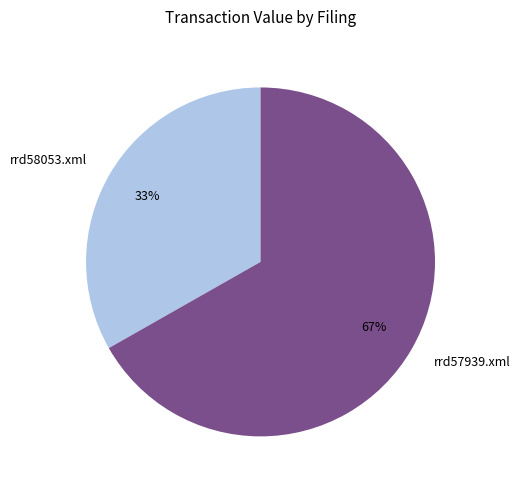

Between rrd58053.xml and rrd57939.xml, which is larger?

rrd57939.xml